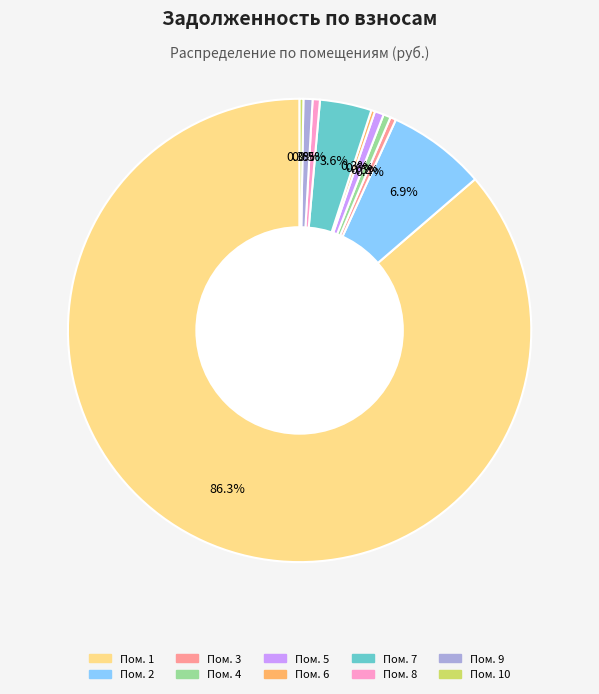

Is there a majority slice in this chart?

Yes